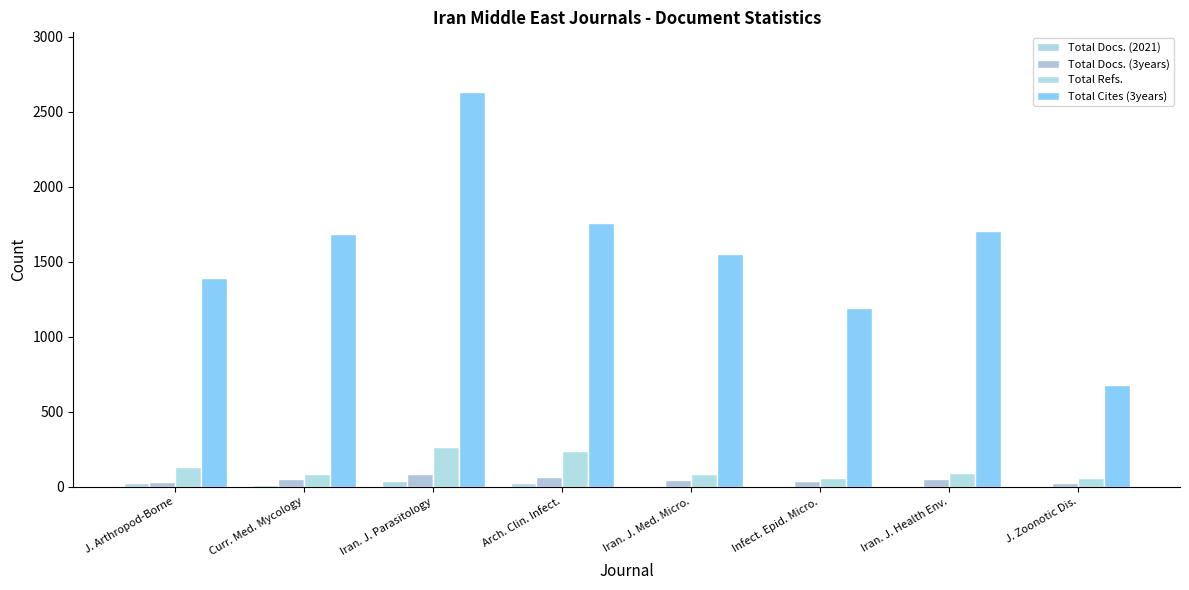

Reading left to right, extract all data points from this chart.

Total Docs. (2021): J. Arthropod-Borne=27	Curr. Med. Mycology=14	Iran. J. Parasitology=36	Arch. Clin. Infect.=22	Iran. J. Med. Micro.=7	Infect. Epid. Micro.=4	Iran. J. Health Env.=4	J. Zoonotic Dis.=3
Total Docs. (3years): J. Arthropod-Borne=29	Curr. Med. Mycology=50	Iran. J. Parasitology=86	Arch. Clin. Infect.=63	Iran. J. Med. Micro.=46	Infect. Epid. Micro.=36	Iran. J. Health Env.=48	J. Zoonotic Dis.=23
Total Refs.: J. Arthropod-Borne=131	Curr. Med. Mycology=83	Iran. J. Parasitology=265	Arch. Clin. Infect.=240	Iran. J. Med. Micro.=86	Infect. Epid. Micro.=56	Iran. J. Health Env.=94	J. Zoonotic Dis.=56
Total Cites (3years): J. Arthropod-Borne=1390	Curr. Med. Mycology=1684	Iran. J. Parasitology=2634	Arch. Clin. Infect.=1759	Iran. J. Med. Micro.=1552	Infect. Epid. Micro.=1192	Iran. J. Health Env.=1706	J. Zoonotic Dis.=680